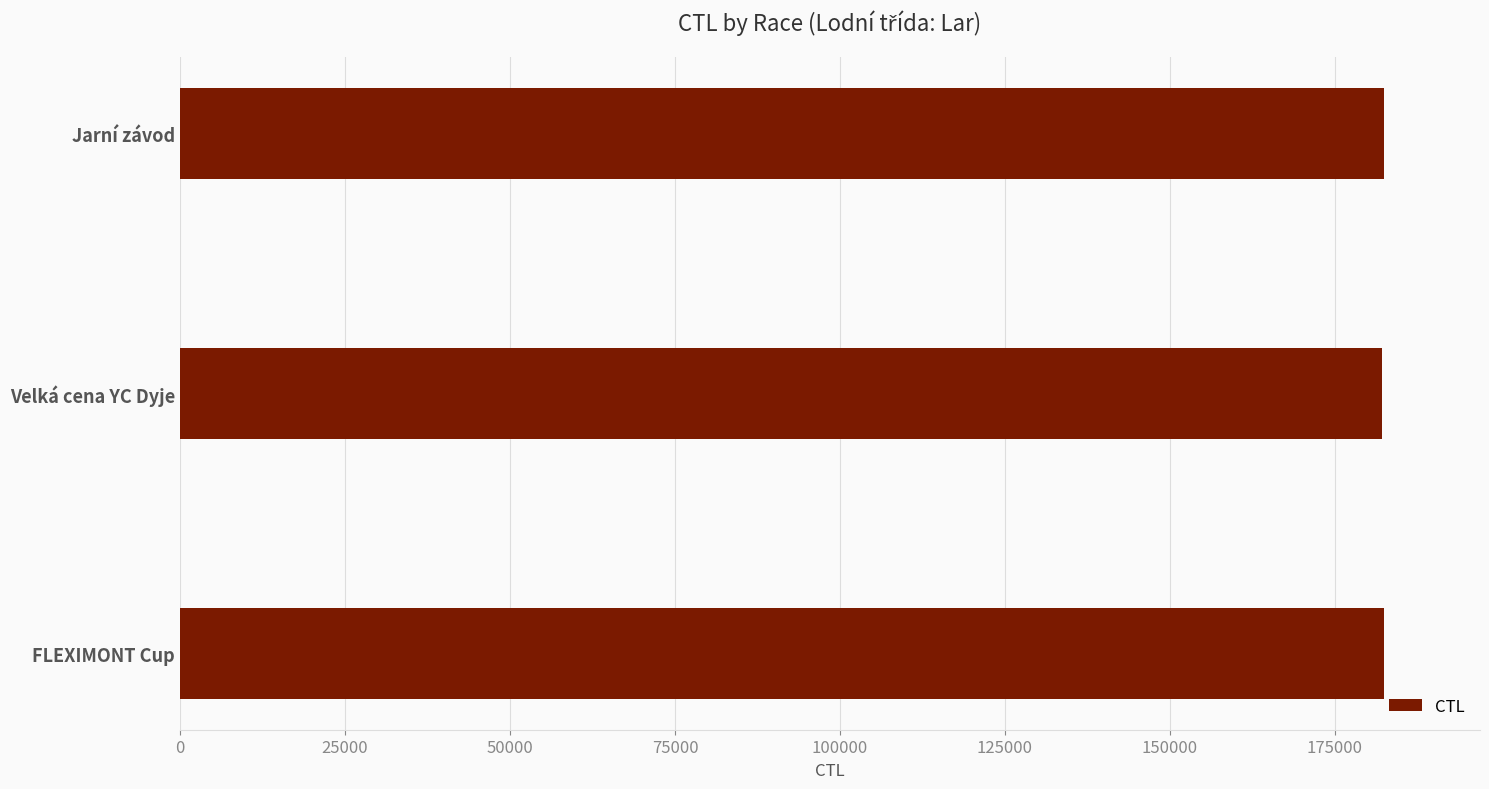

What value does the data have at Jarní závod?

182401